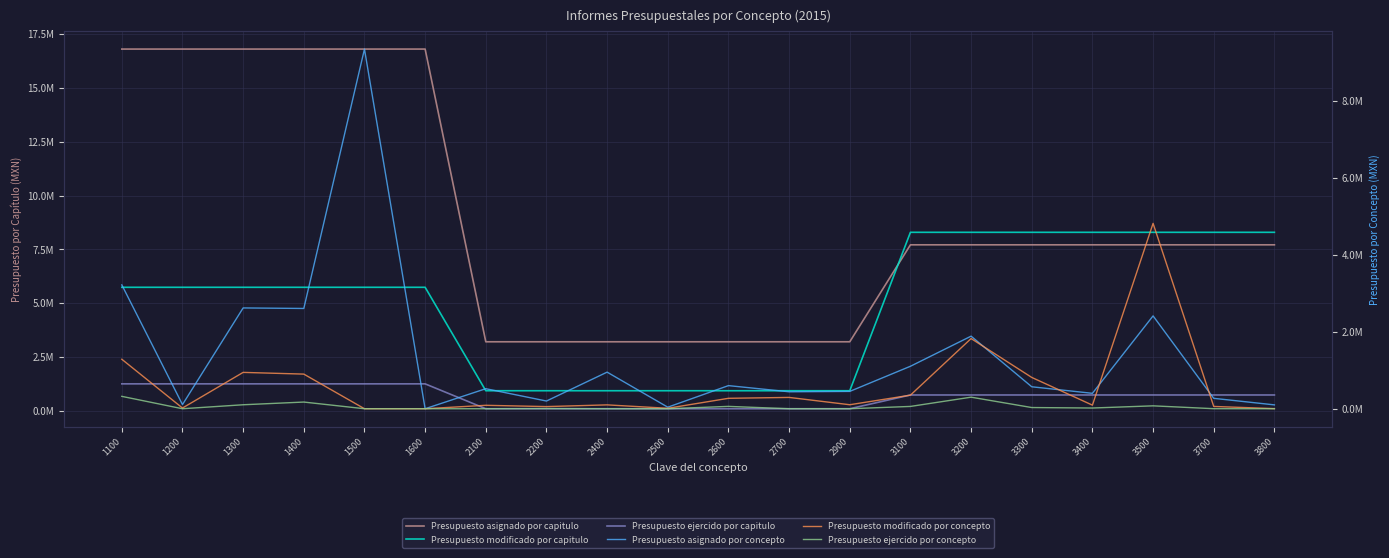

True or false: Presupuesto asignado por capitulo and Presupuesto modificado por capitulo cross at least once.

True